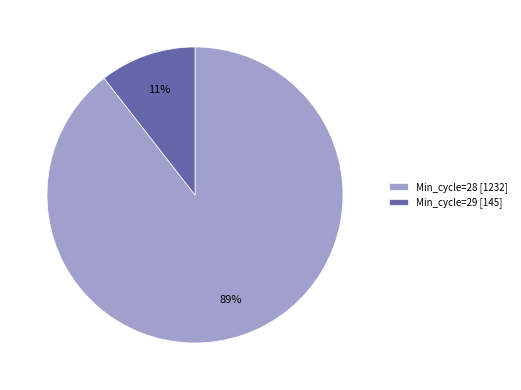

Count the number of slices in the pie.

2